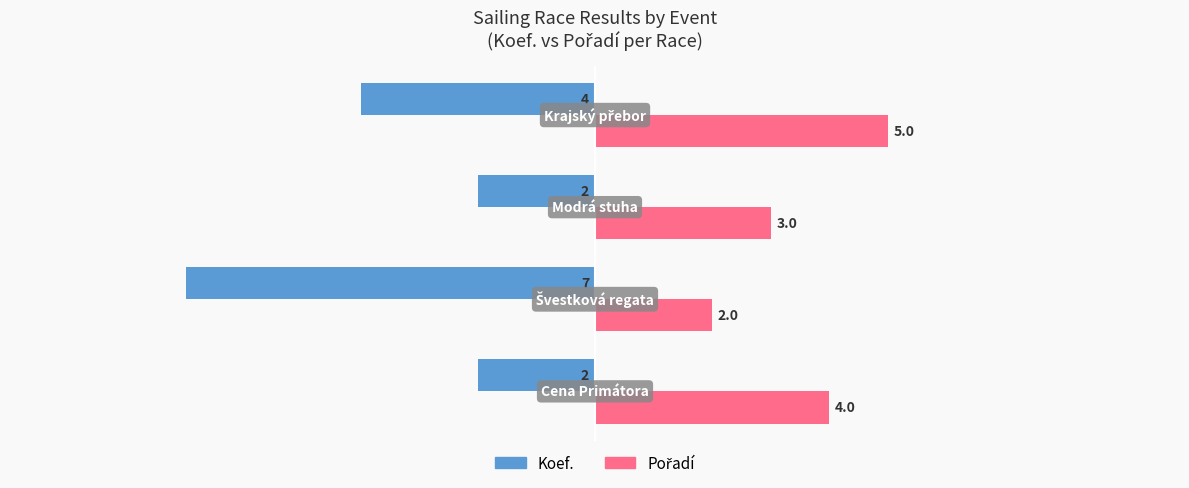

Which series has the largest range (max minus min)?

Koef.